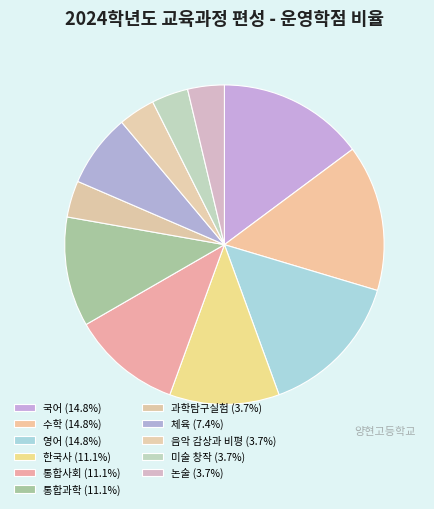

How many segments does this pie chart have?

11